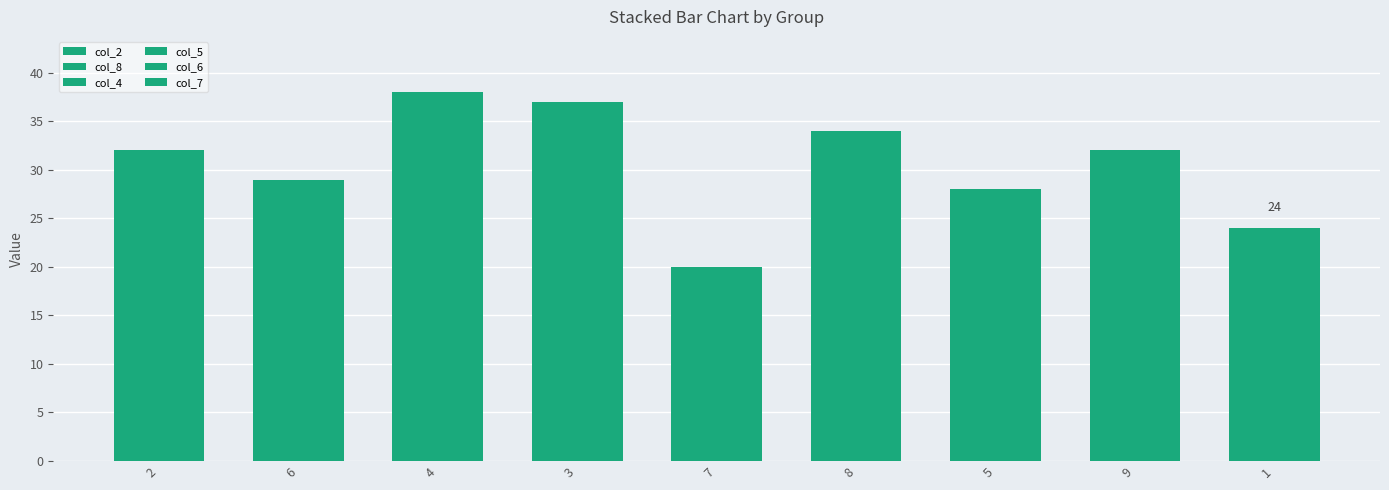

How many values in the col_2 series are below 5?

4